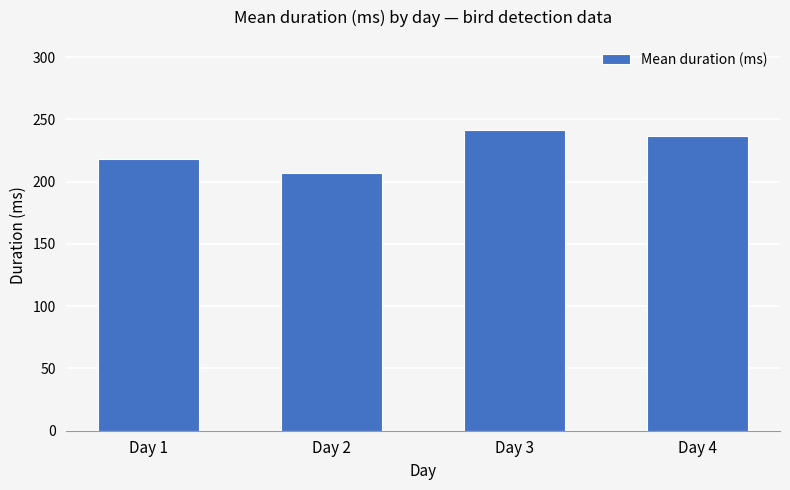

Reading left to right, extract all data points from this chart.

Day 1=218.2	Day 2=206.6	Day 3=241.4	Day 4=236.7